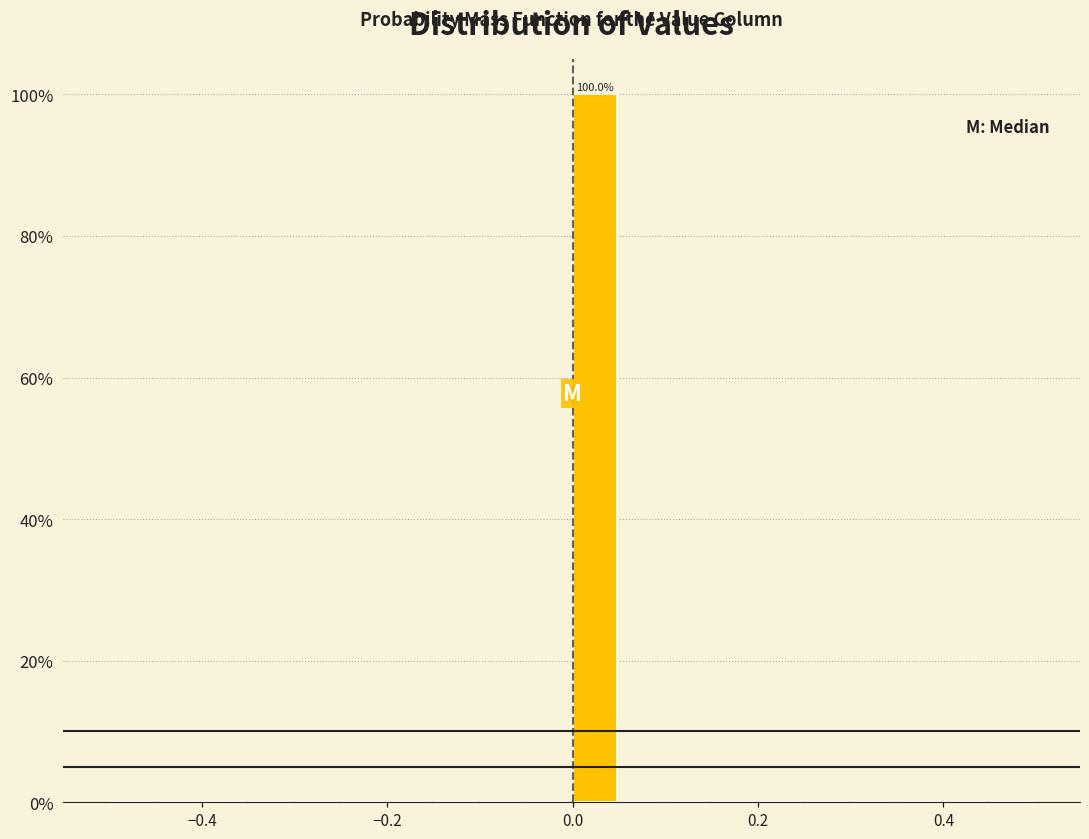

Around what value on the x-axis is the tallest bar? Give the approximate position of its centre, as read against the axis.

0.02